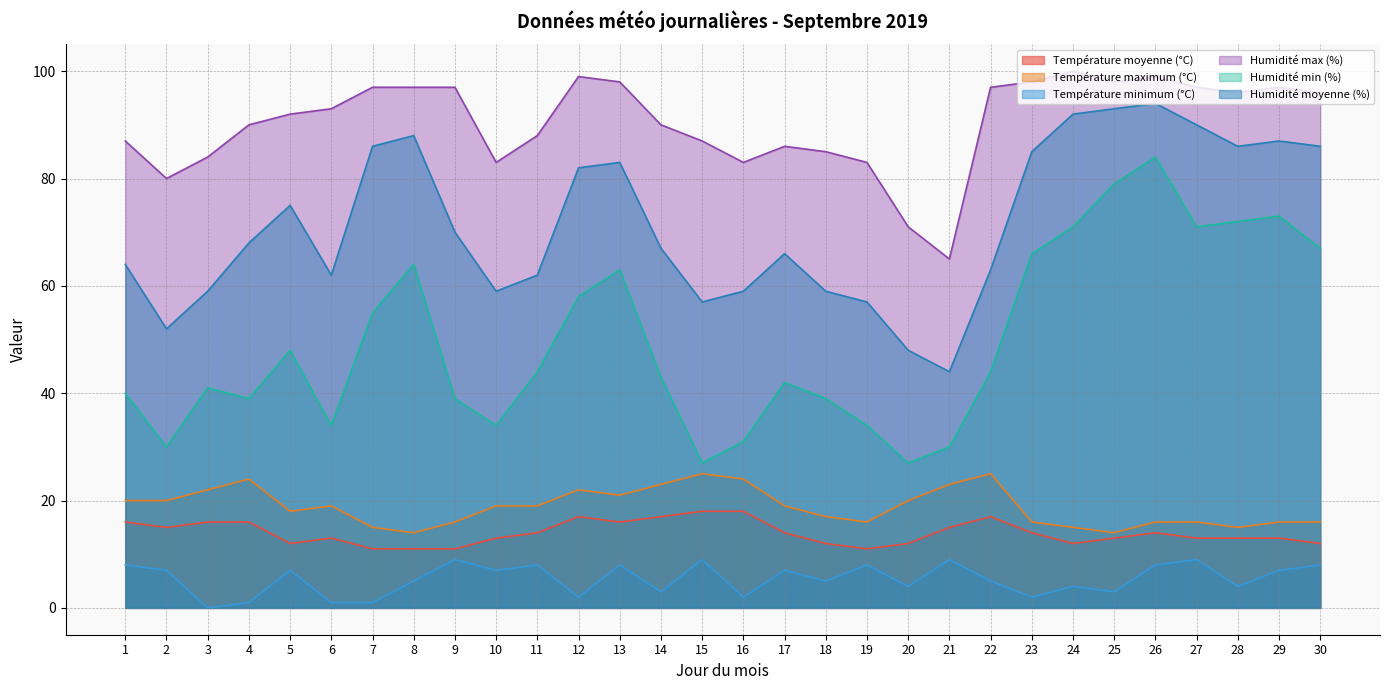

The value of Température moyenne (°C) at 14 is 17. True or false?

True